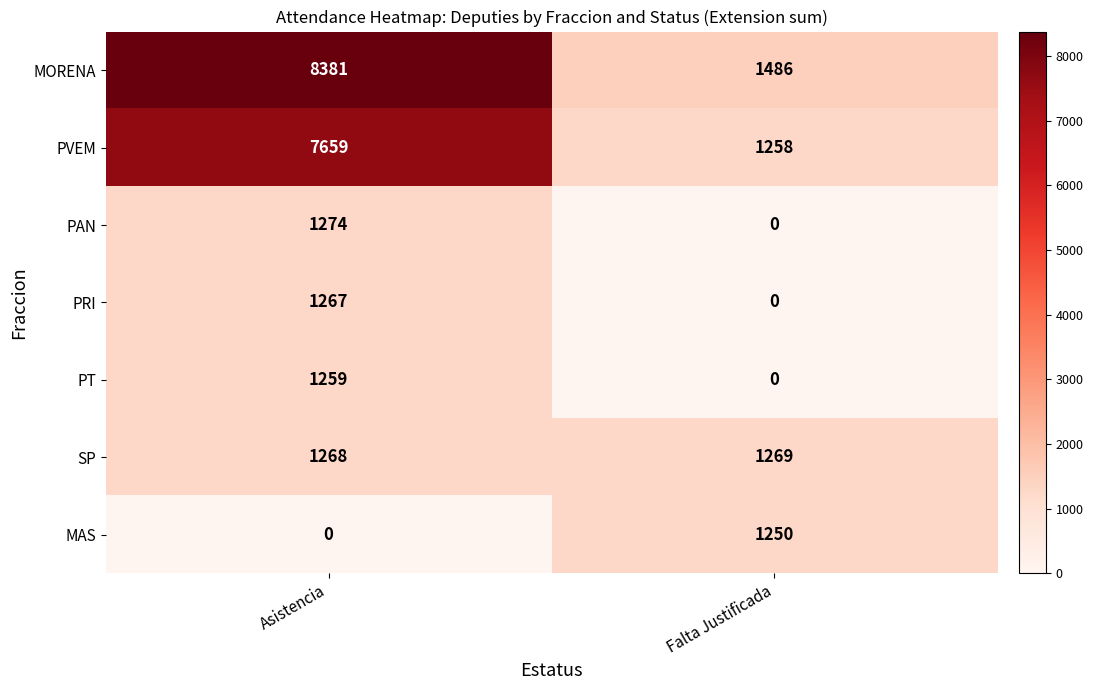

Which series has the largest range (max minus min)?

MORENA